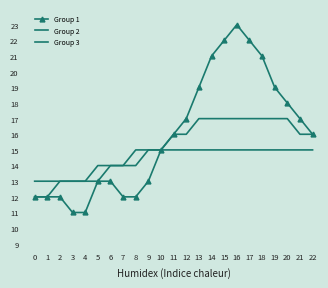

True or false: Group 2 and Group 1 intersect in this chart.

False